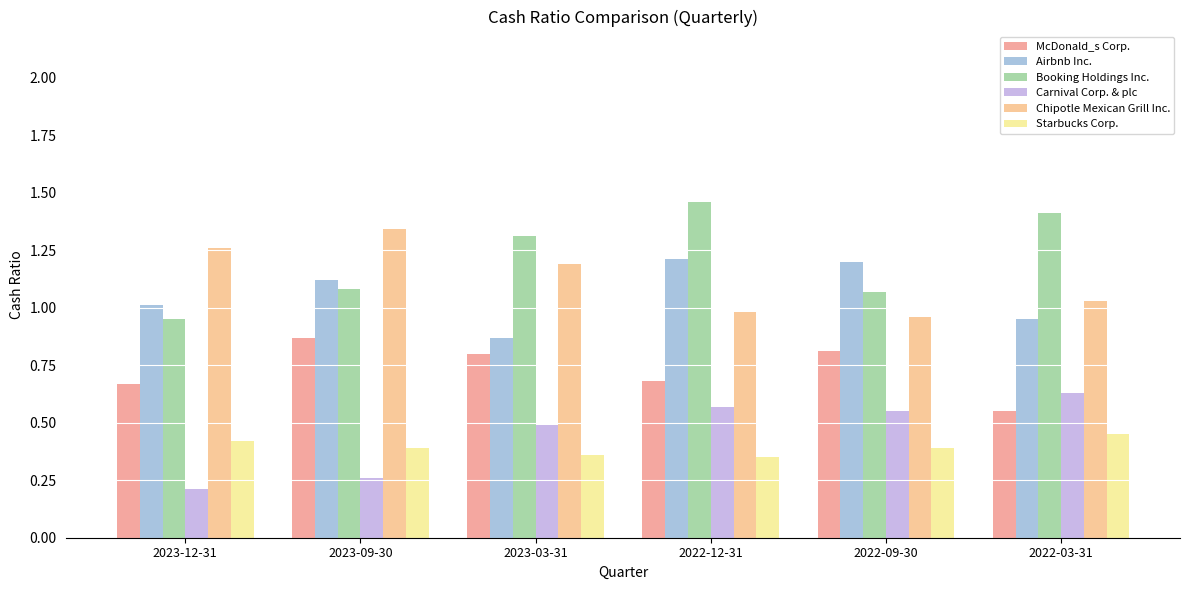

Which series has the largest range (max minus min)?

Booking Holdings Inc.